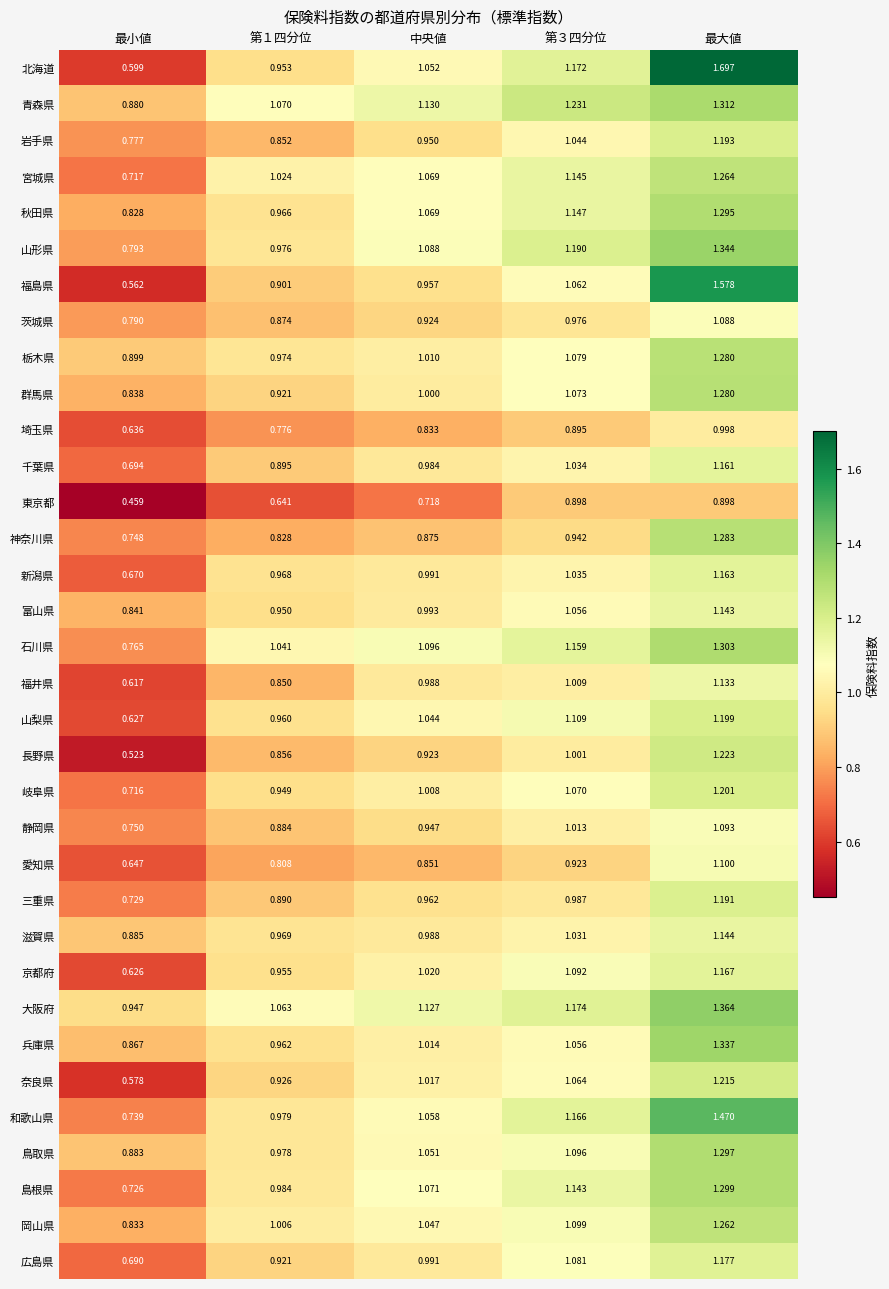

Between 第１四分位 and 第３四分位, which series saw the biggest shift?

東京都